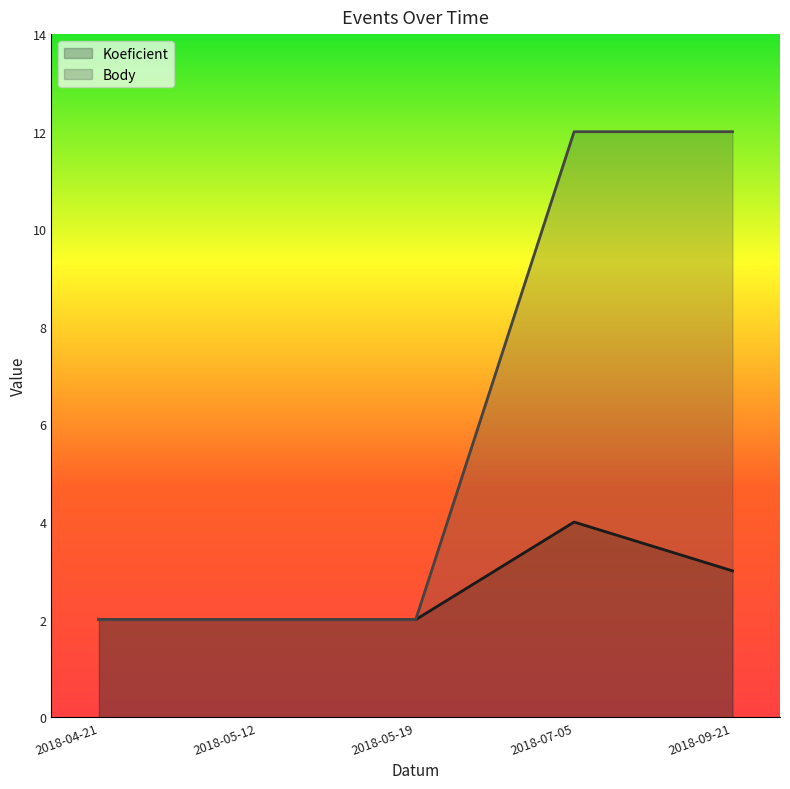

What is the total value across all series at 2018-05-19?

4